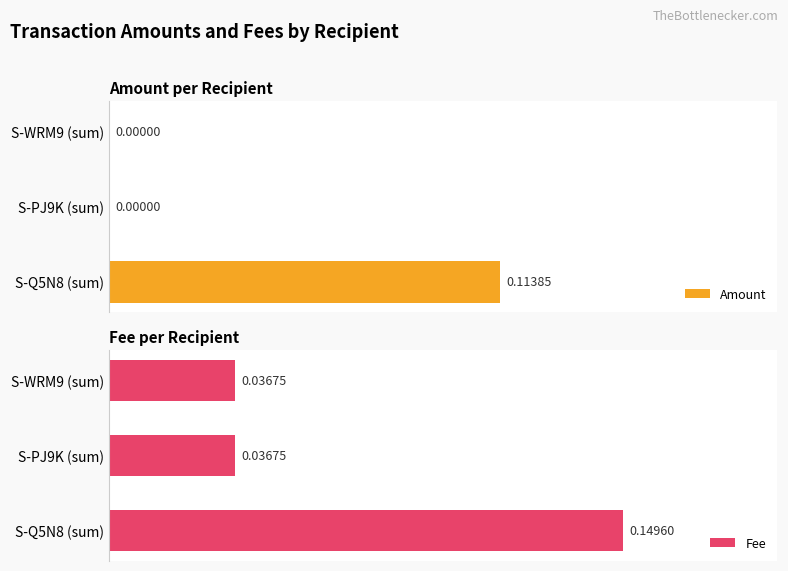

The value of Amount at S-WRM9 (sum) is 0.1. True or false?

False